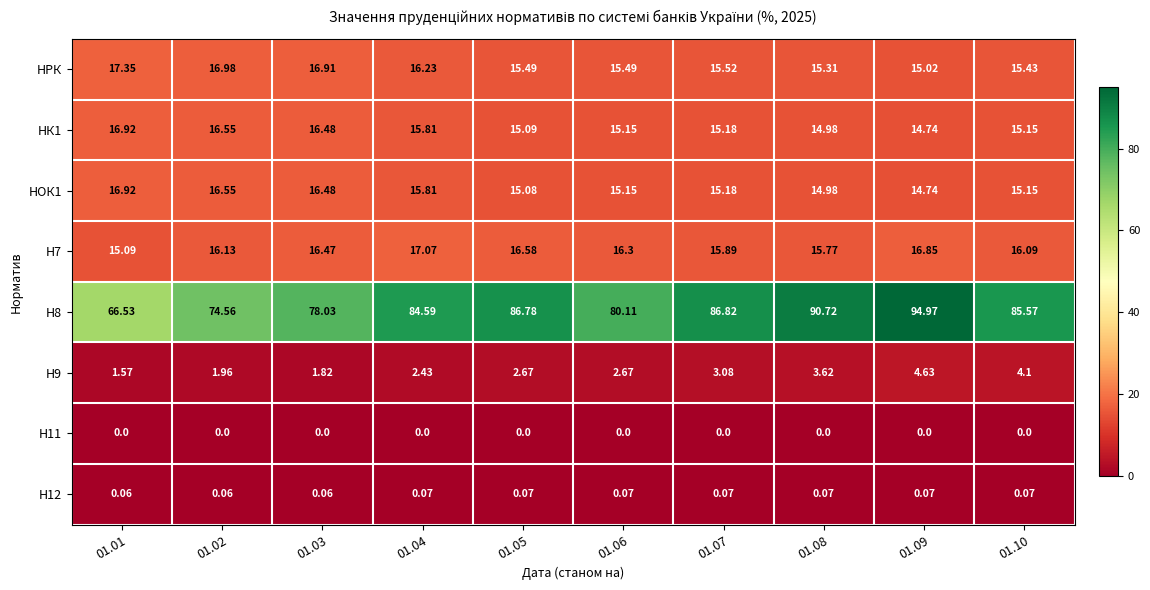

Is the value of НРК at 01.10 greater than the value of НОК1 at 01.10?

Yes